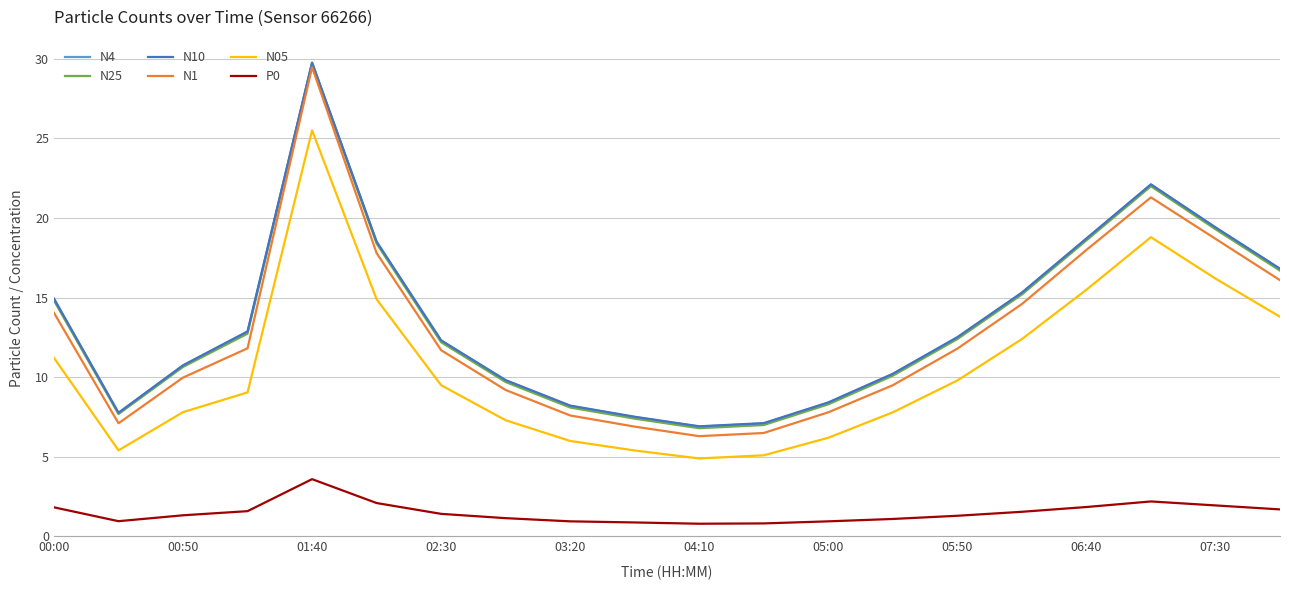

What is the lowest value of the N1 series?

6.3